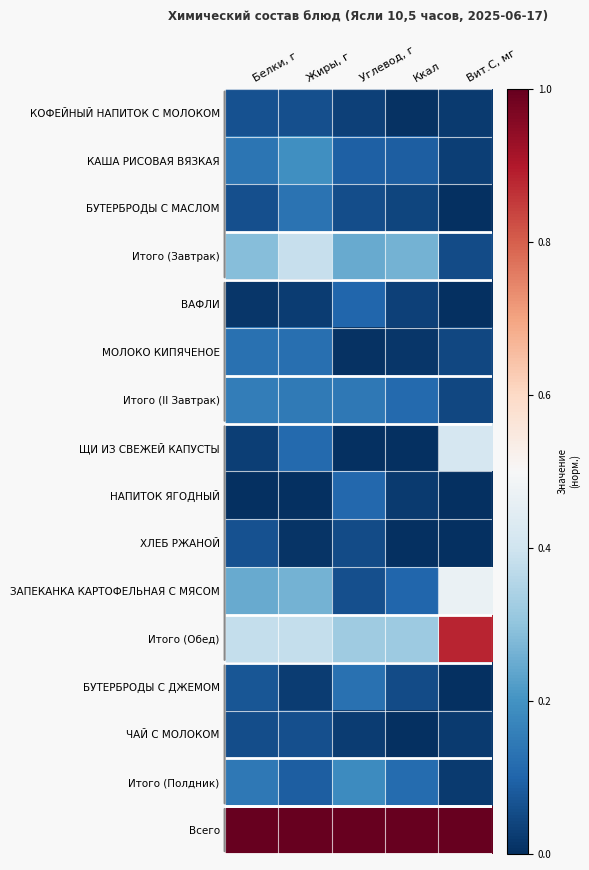

At which category is the sum across all series the highest?

Жиры, г